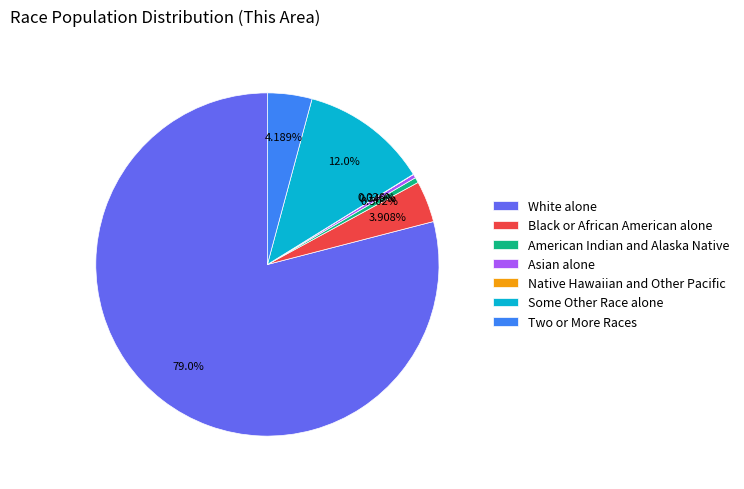

Which slice represents more than half of the pie?

White alone